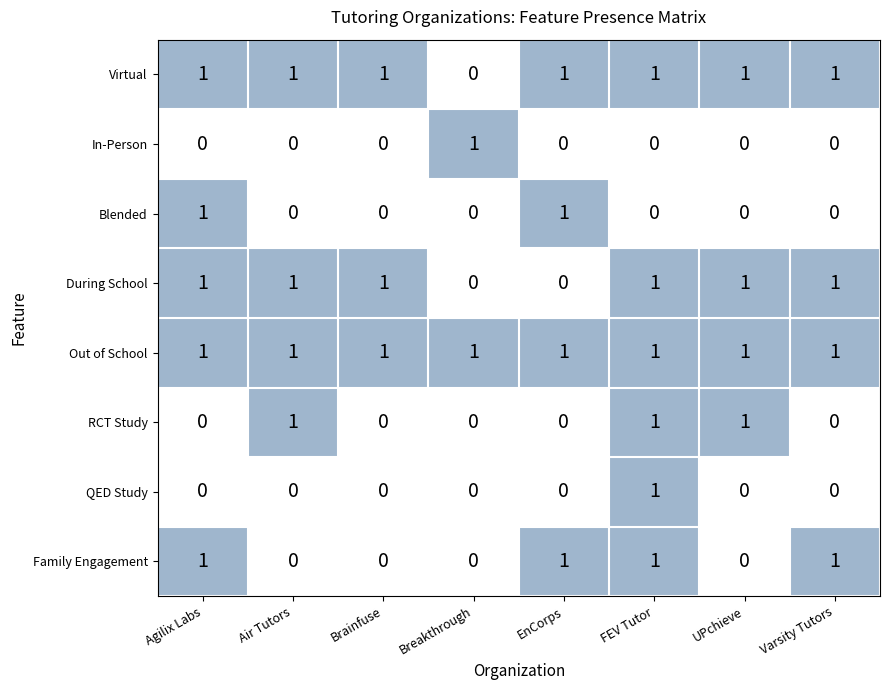

At which label does Virtual reach its minimum?

Breakthrough